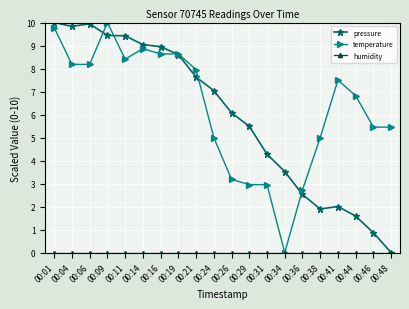

Is it true that temperature equals 8.2 at 00:06?

True